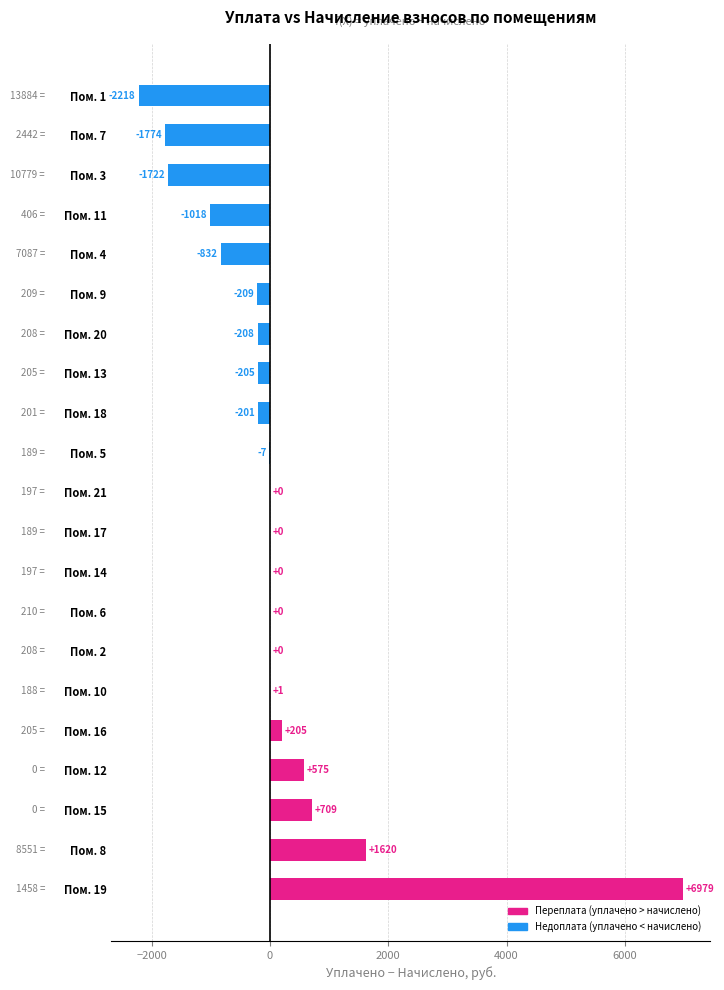

What value does the data have at Пом. 19?

6979.1